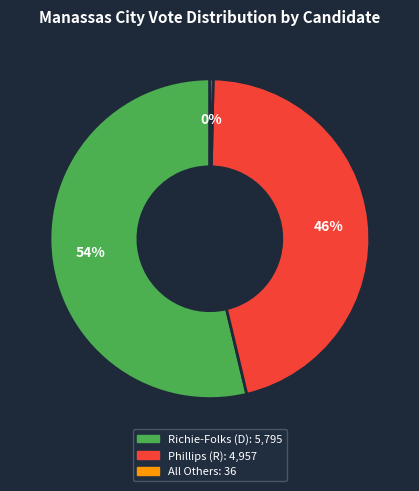

Count the number of slices in the pie.

3